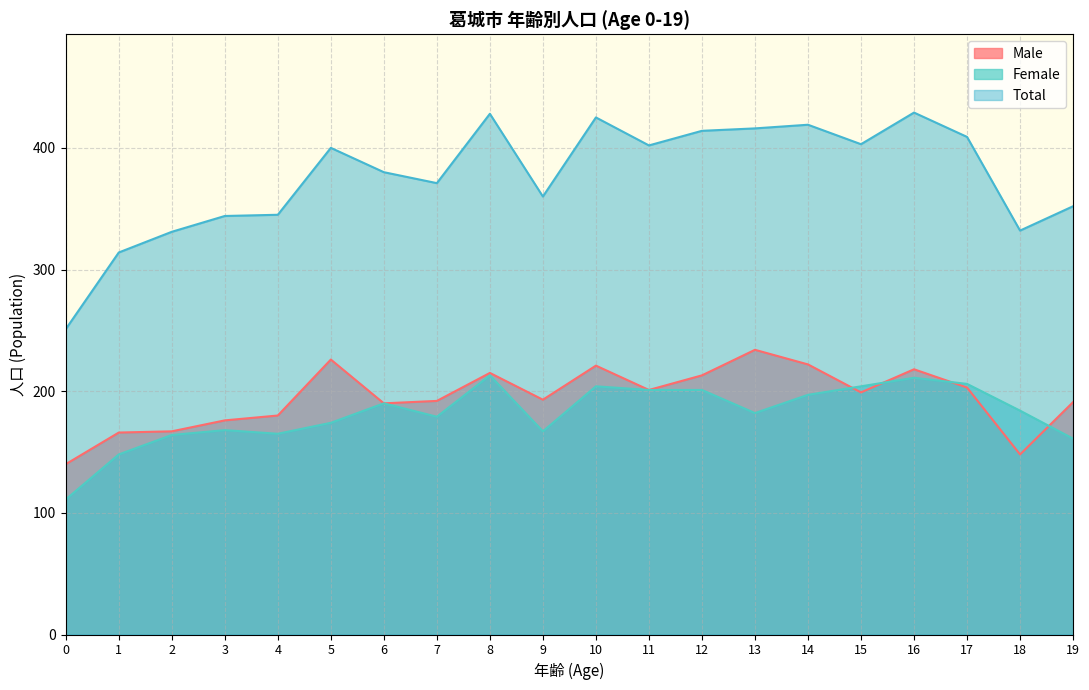

At how many categories does at least one series exceed 339?

16